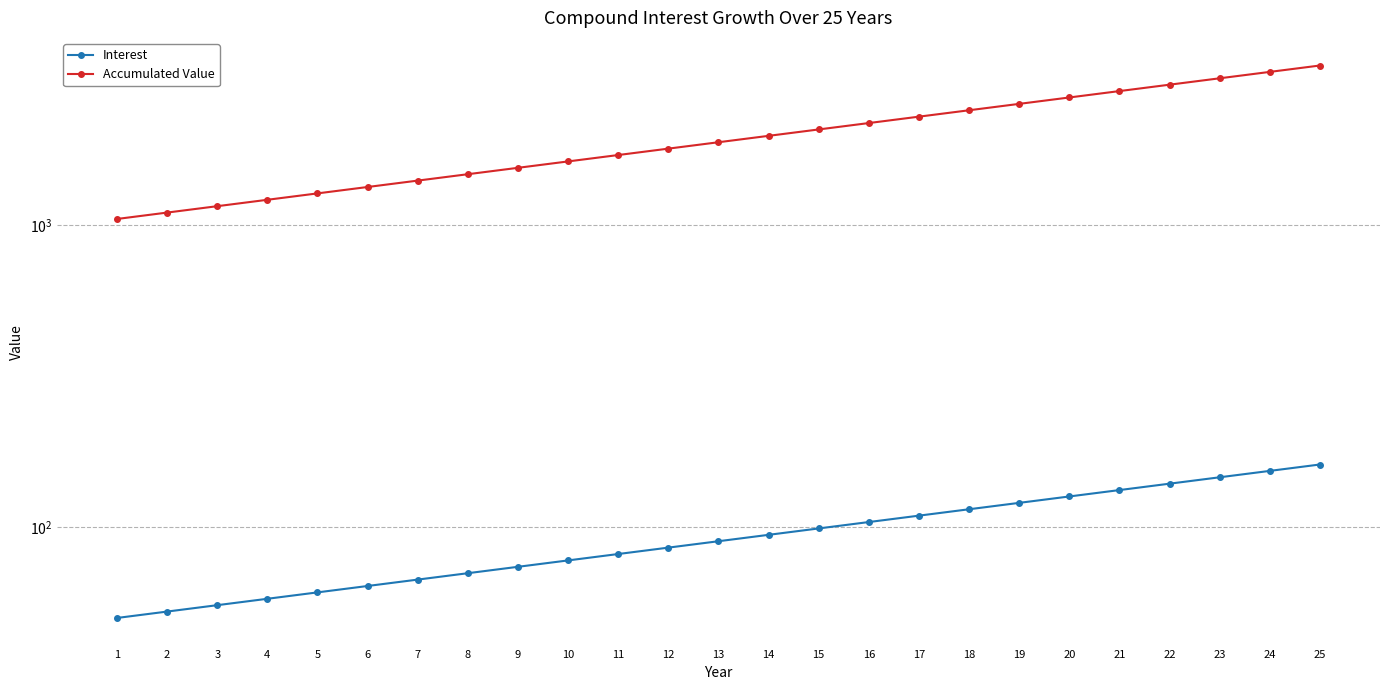

What is the value of the Interest point at the 17th from the left?

109.1